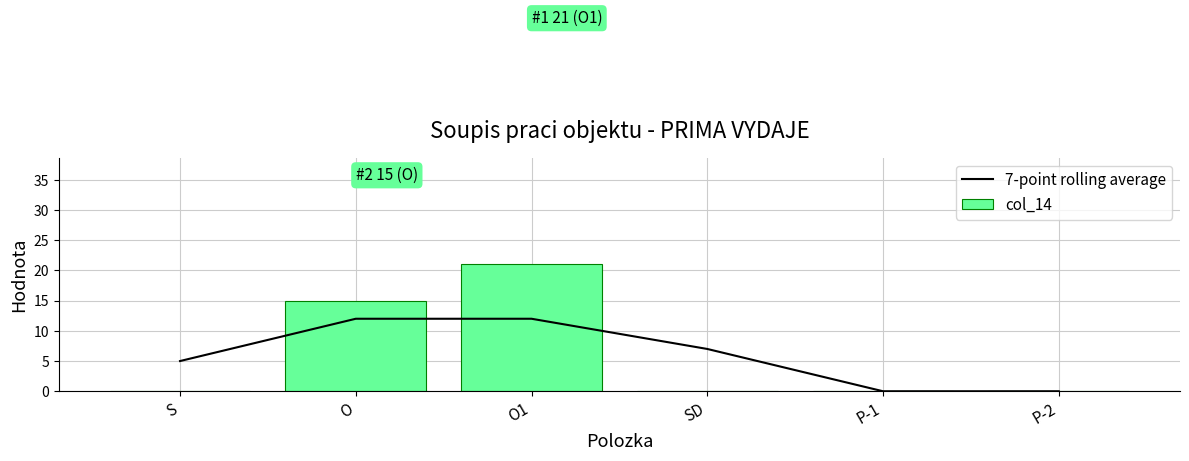

What are all the series names shown in the legend?

7-point rolling average, col_14